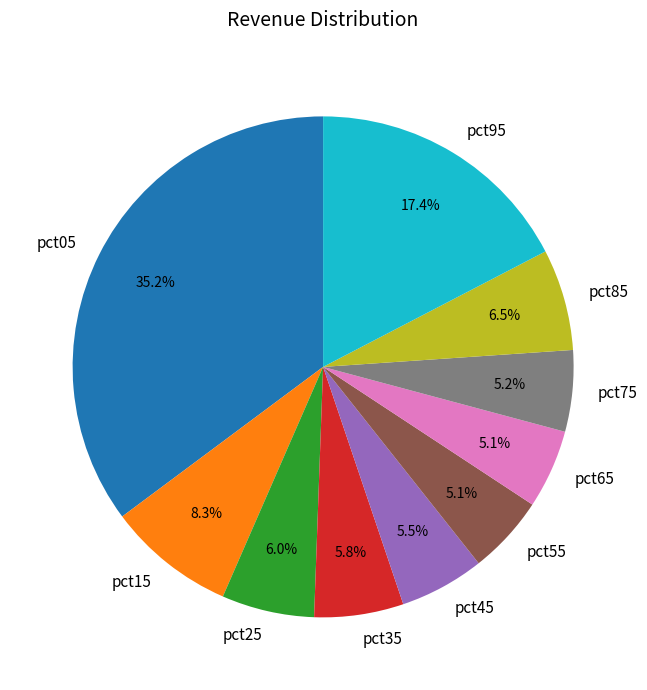

Between pct95 and pct75, which is larger?

pct95